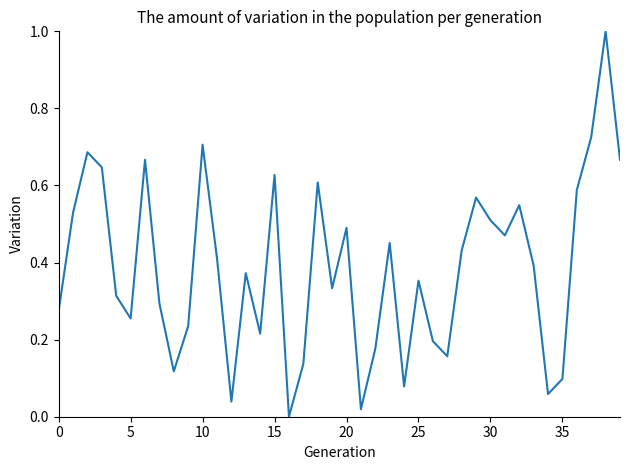

Does the chart have visible grid lines?

No